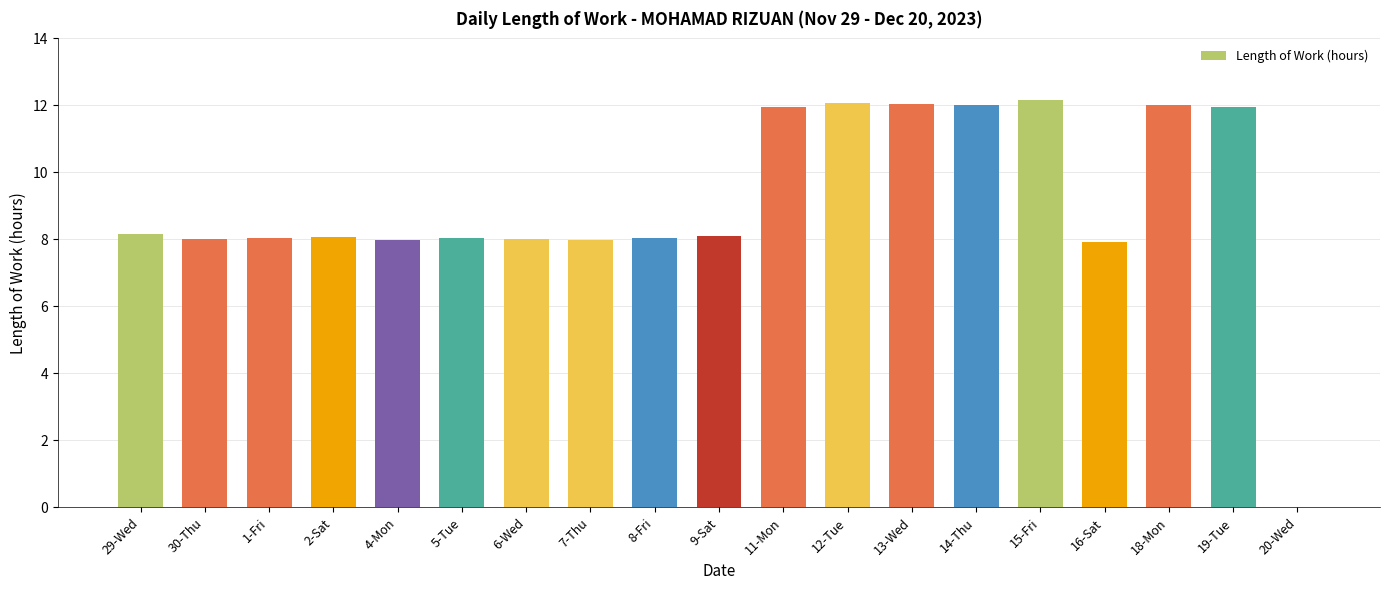

The chart shows a value of 20.9 at 19-Tue. True or false?

False